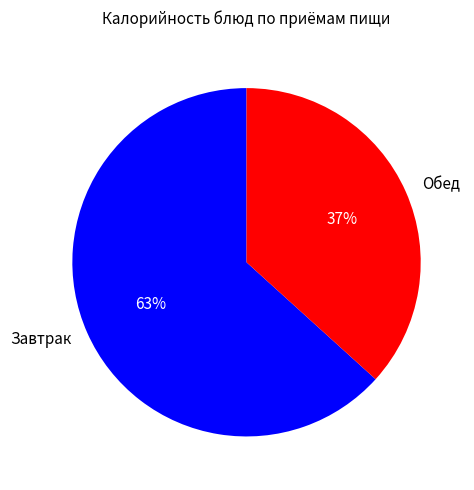

How many segments does this pie chart have?

2